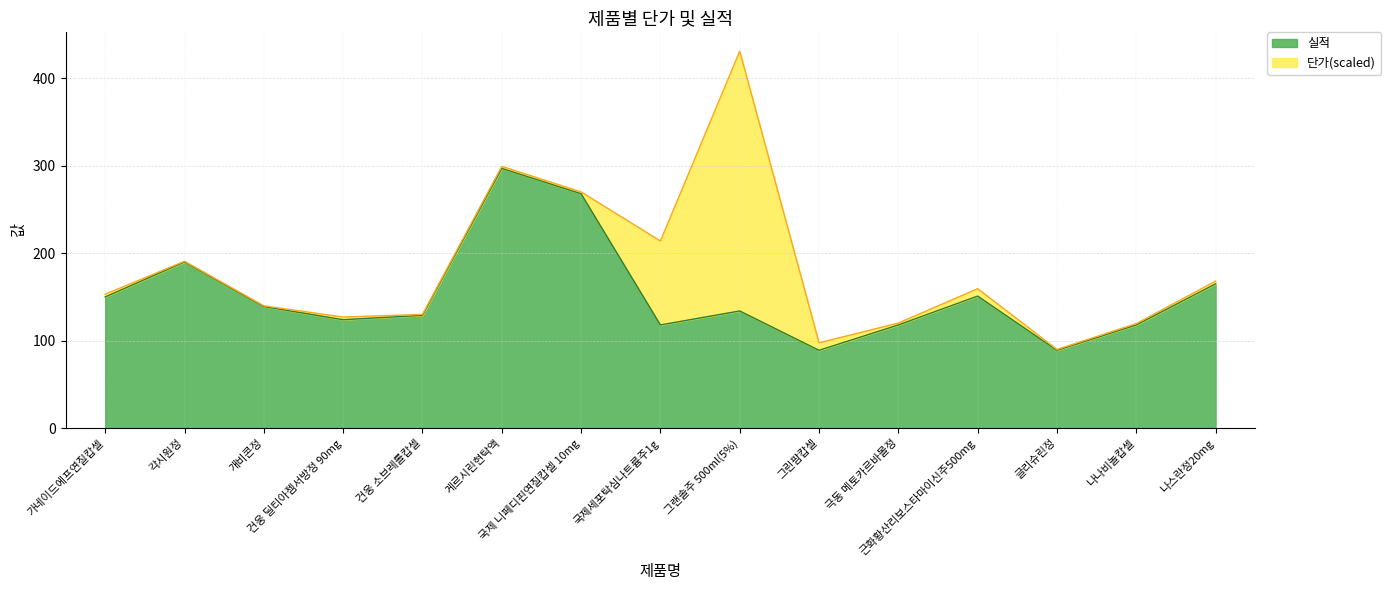

What is the ratio of the value at 건웅 딜티아젬서방정 90mg to the value at 그린팜캅셀?

1.4